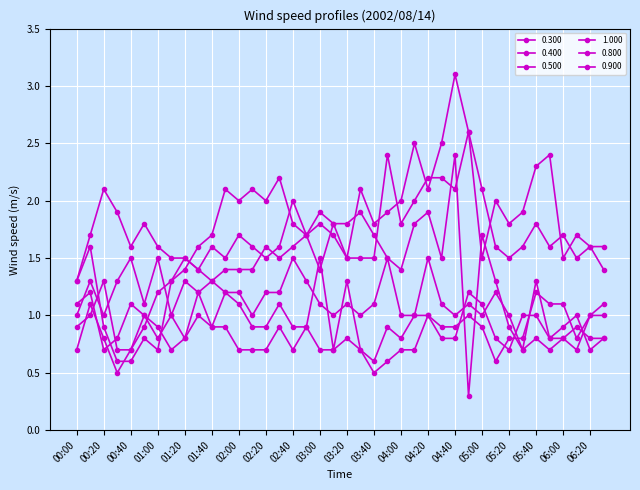

Does the chart have visible grid lines?

Yes